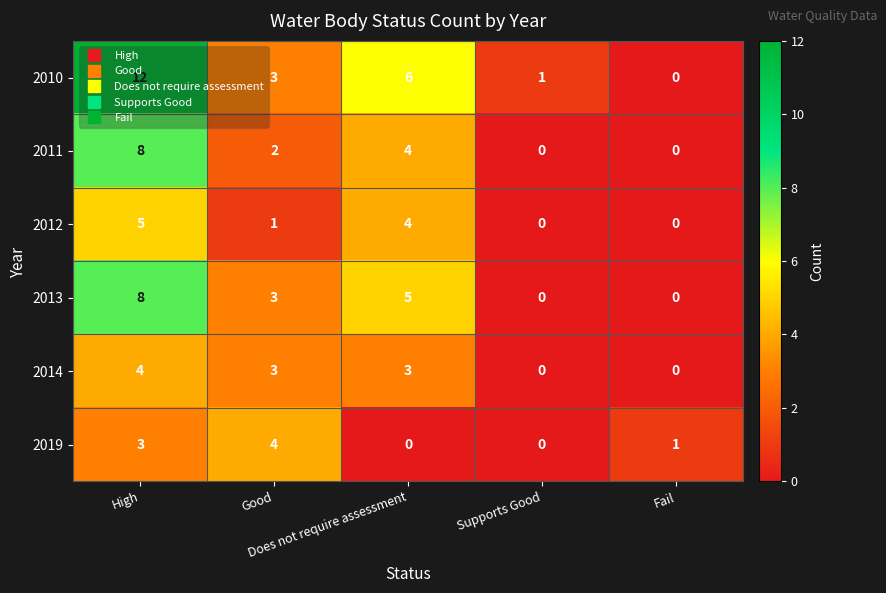

Which series has the widest spread of values?

2010